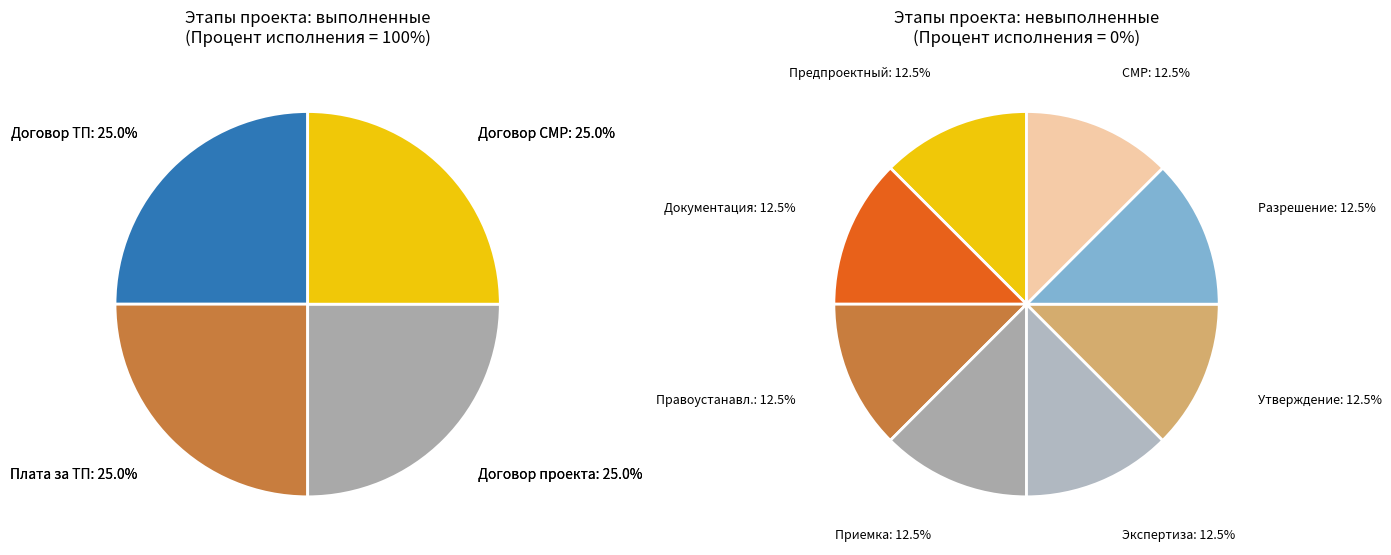

How many segments does this pie chart have?

12